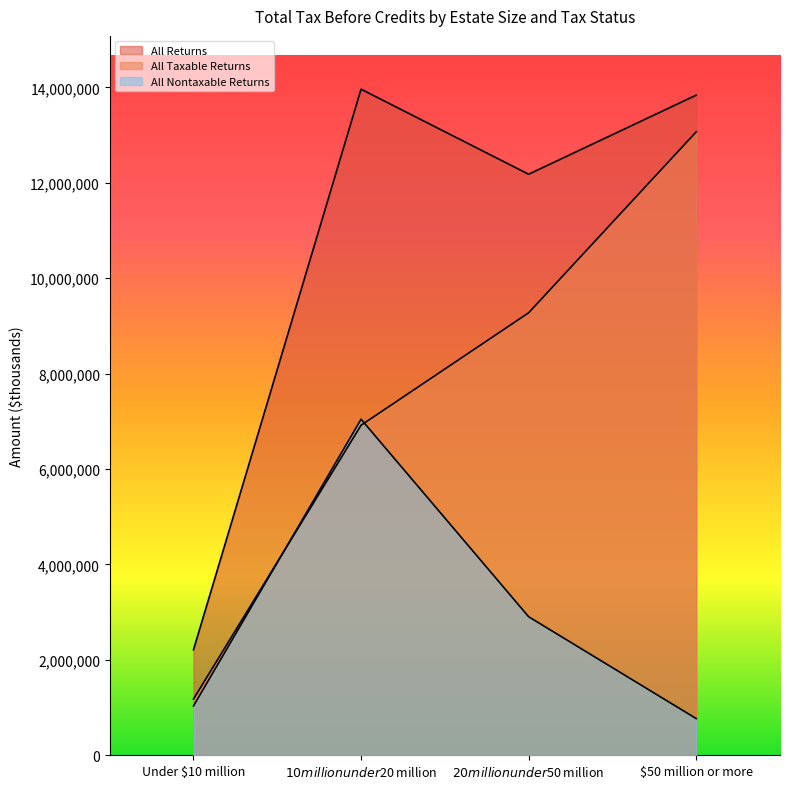

What is the sum of all All Nontaxable Returns values?

11751352